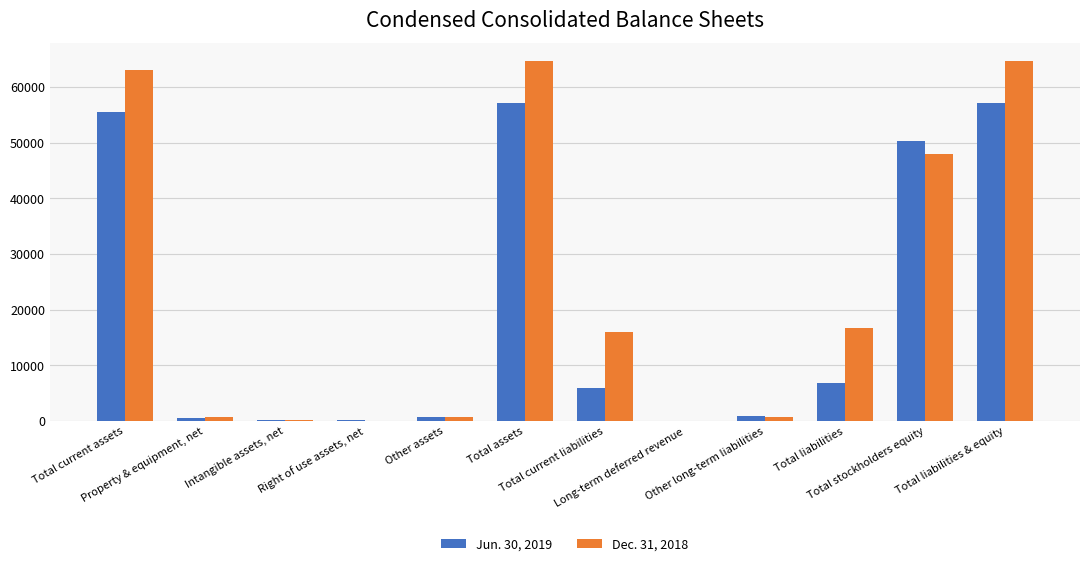

How many groups of bars are there?

12